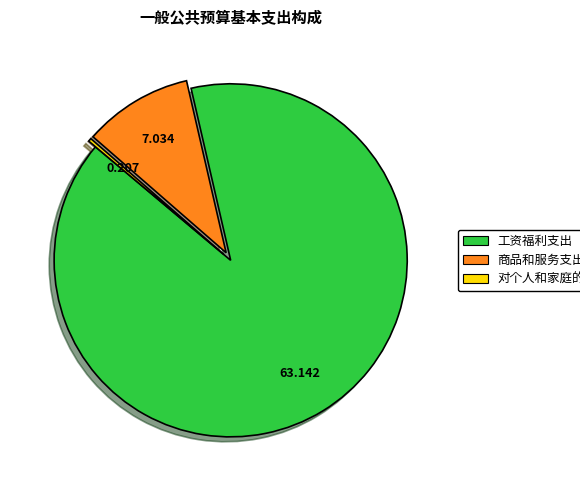

Is the sum of 对个人和家庭的补助 and 商品和服务支出 greater than half?

No